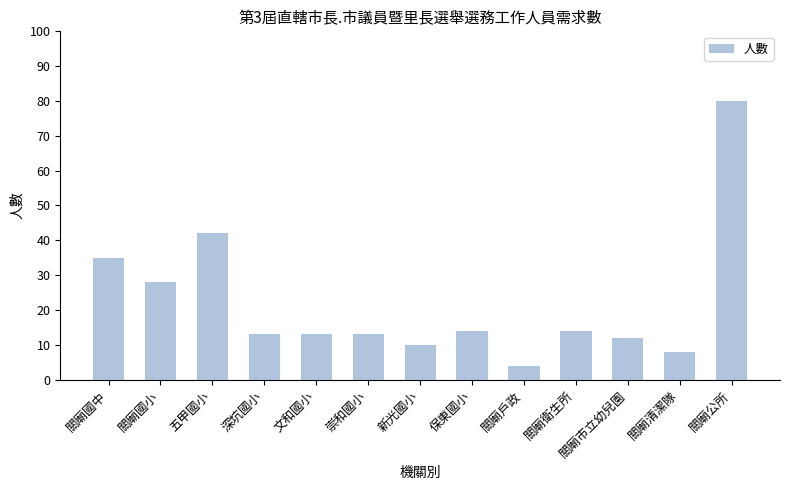

Between 關廟國小 and 關廟國中, which is larger?

關廟國中